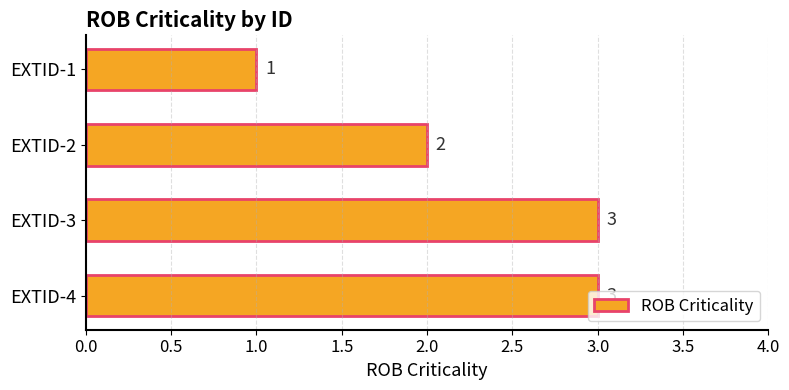

Count the values in the range 2 to 3.

3